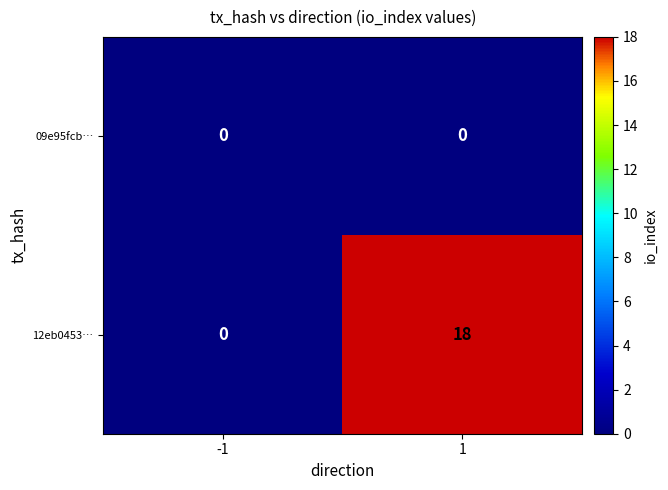

At which category does the chart reach its peak across all series?

1